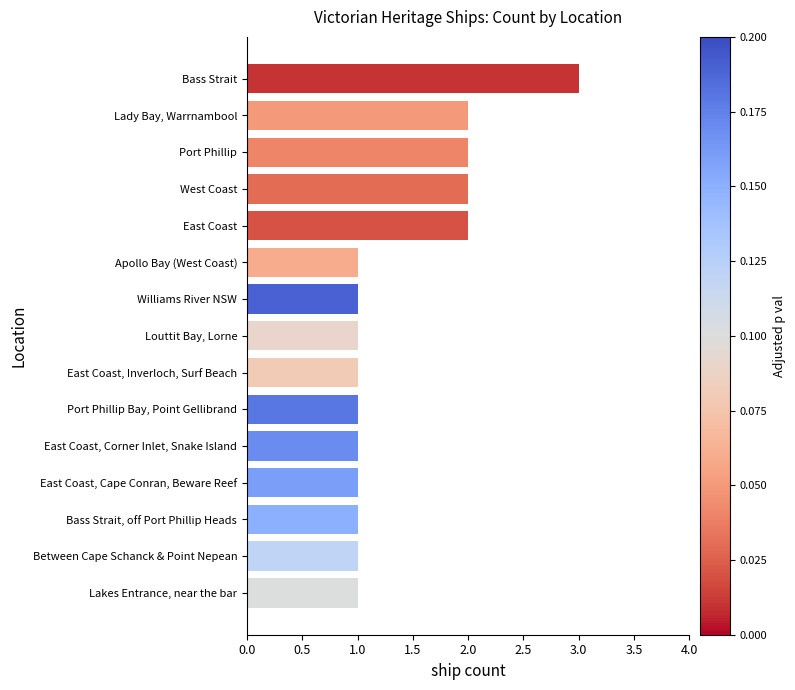

What is the difference between the second highest and second lowest values?

1